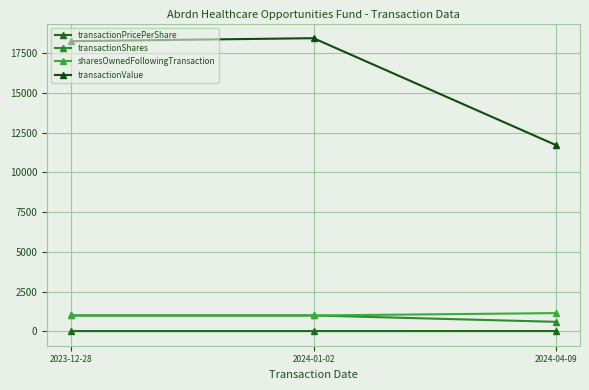

How many lines are shown in the chart?

4